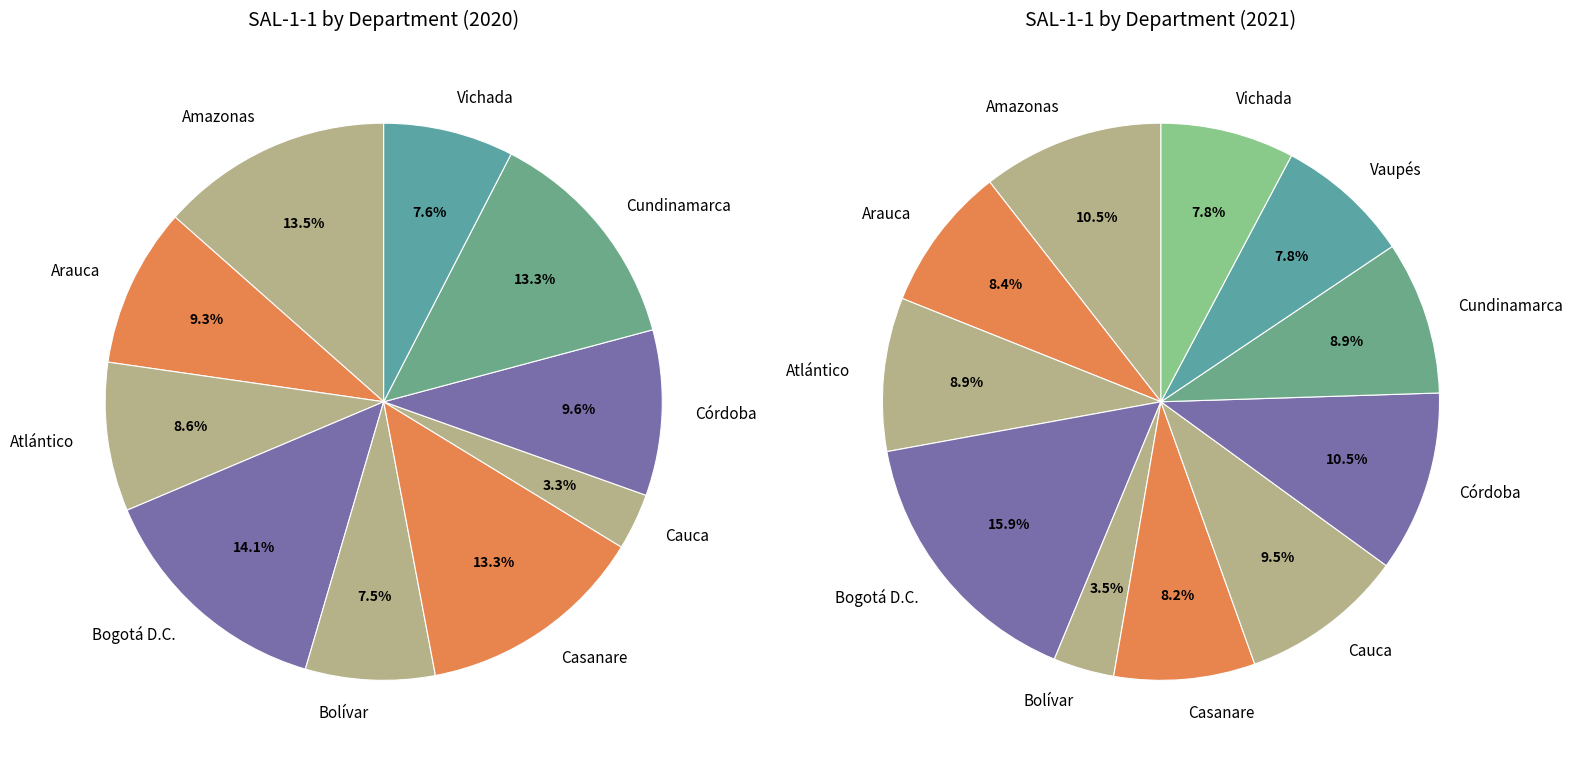

What is the largest slice in the pie chart?

Bogotá D.C.